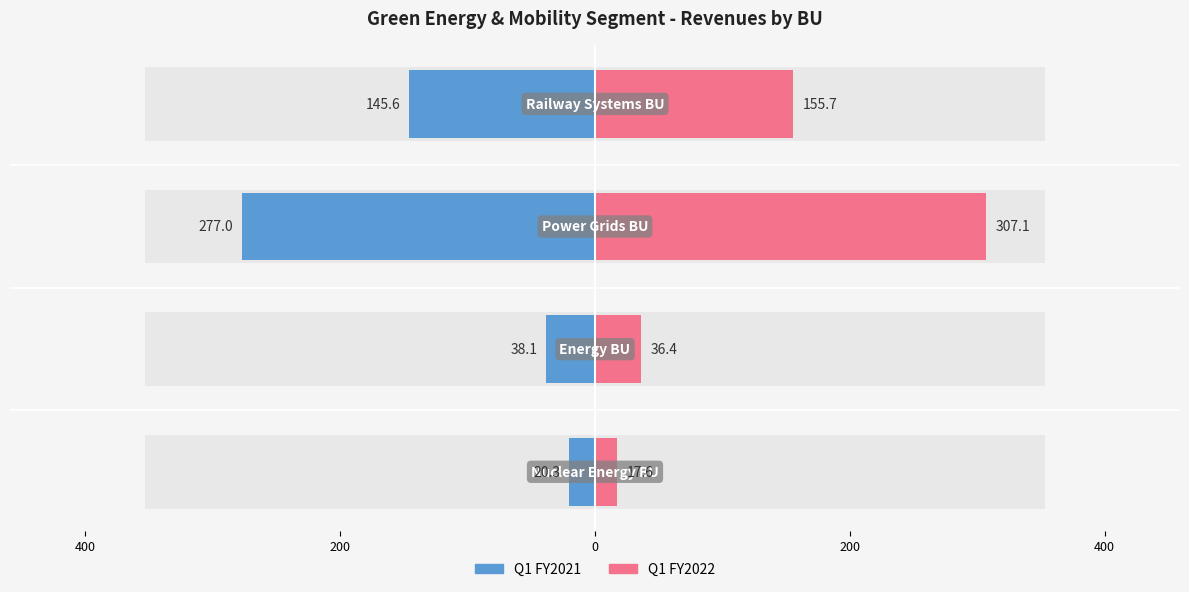

Which has a higher value, 400 or 0?

400